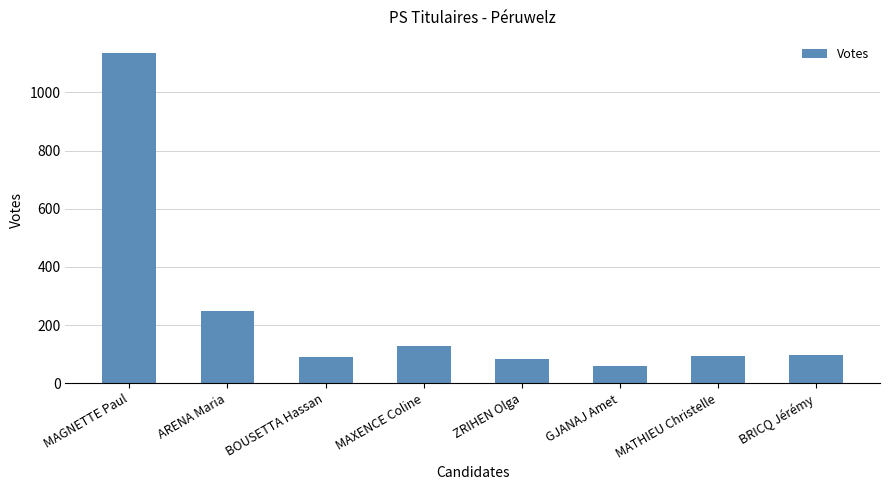

What is the value of the 8th bar from the left?

97